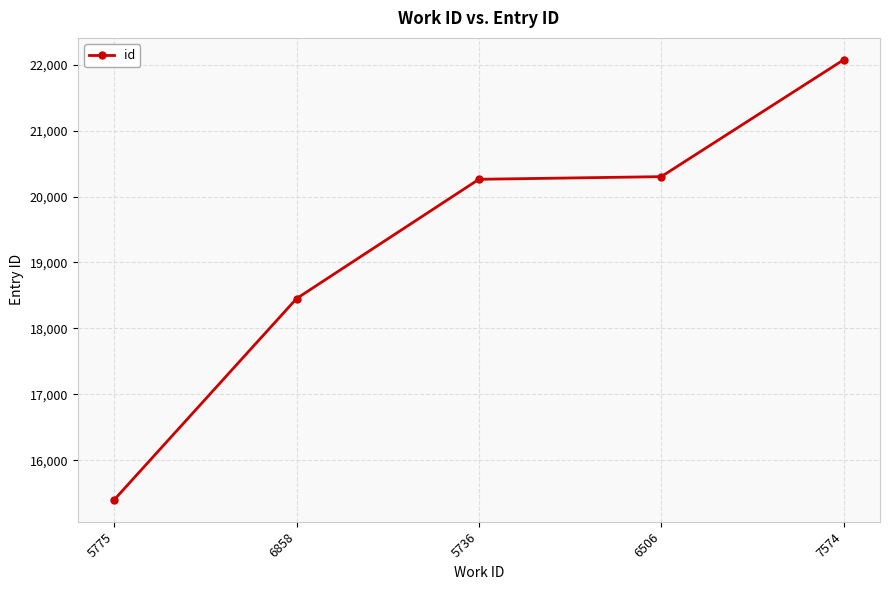

What value does the data have at 7574, to the nearest 50?

22050